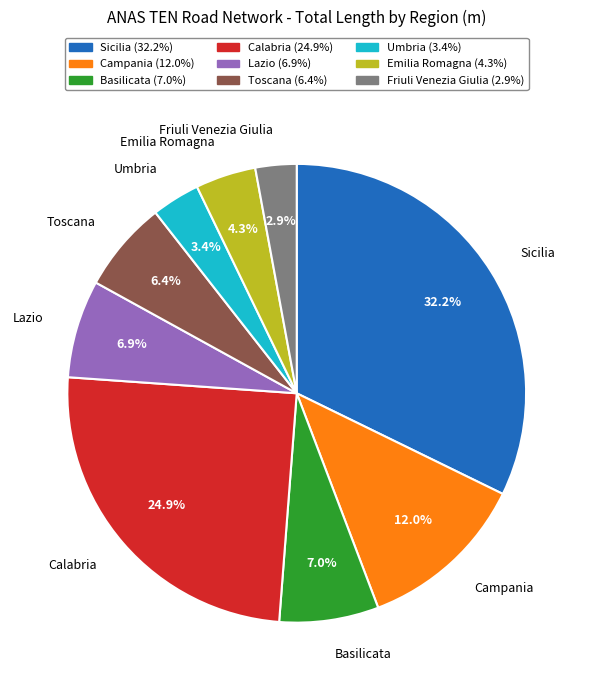

Is there a majority slice in this chart?

No